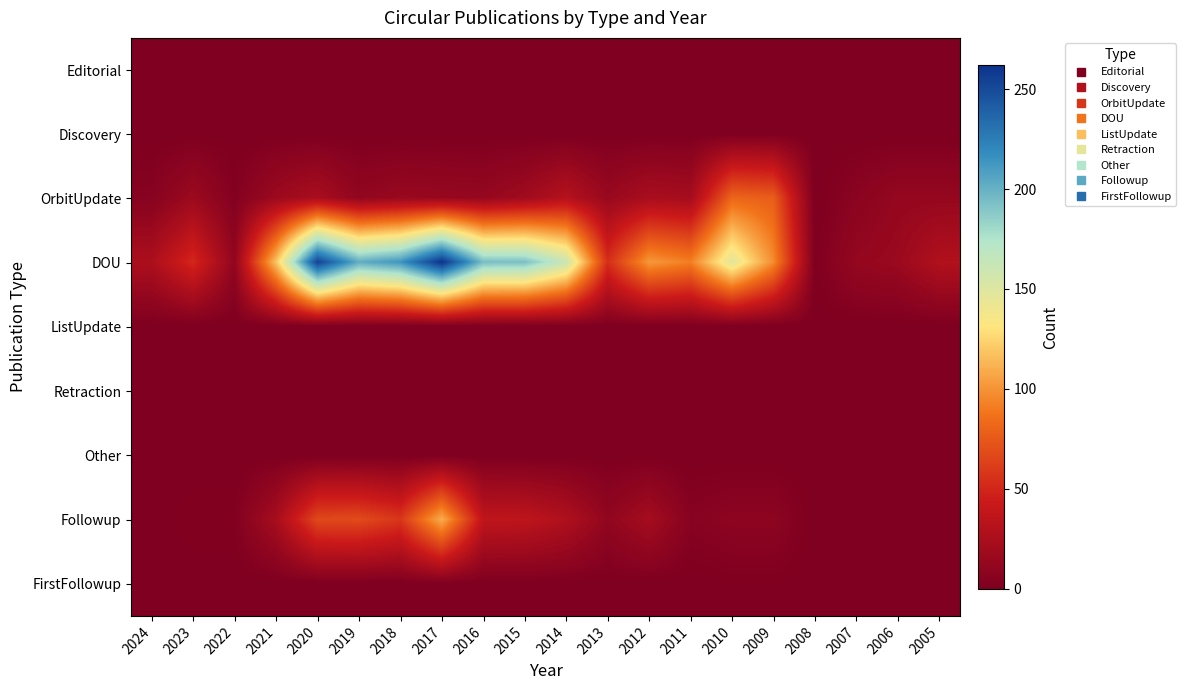

Reading left to right, what are all the values shown in this chart?

Editorial: 2024=0	2023=0	2022=0	2021=0	2020=0	2019=0	2018=0	2017=0	2016=0	2015=0	2014=0	2013=0	2012=0	2011=0	2010=0	2009=0	2008=0	2007=0	2006=0	2005=0
Discovery: 2024=0	2023=0	2022=0	2021=0	2020=0	2019=0	2018=0	2017=0	2016=0	2015=0	2014=0	2013=0	2012=0	2011=0	2010=0	2009=0	2008=0	2007=0	2006=0	2005=0
OrbitUpdate: 2024=5	2023=17	2022=3	2021=17	2020=24	2019=11	2018=15	2017=14	2016=13	2015=19	2014=31	2013=15	2012=24	2011=22	2010=81	2009=77	2008=0	2007=7	2006=13	2005=13
DOU: 2024=26	2023=51	2022=11	2021=118	2020=254	2019=202	2018=214	2017=262	2016=194	2015=193	2014=161	2013=54	2012=102	2011=92	2010=147	2009=97	2008=1	2007=13	2006=16	2005=29
ListUpdate: 2024=0	2023=0	2022=0	2021=0	2020=0	2019=0	2018=0	2017=0	2016=0	2015=0	2014=0	2013=0	2012=0	2011=0	2010=0	2009=0	2008=0	2007=0	2006=0	2005=0
Retraction: 2024=0	2023=0	2022=0	2021=0	2020=0	2019=0	2018=0	2017=0	2016=0	2015=0	2014=0	2013=0	2012=0	2011=0	2010=0	2009=0	2008=0	2007=0	2006=0	2005=0
Other: 2024=0	2023=0	2022=0	2021=0	2020=0	2019=0	2018=0	2017=0	2016=0	2015=0	2014=0	2013=0	2012=0	2011=0	2010=0	2009=0	2008=0	2007=0	2006=0	2005=0
Followup: 2024=0	2023=2	2022=2	2021=23	2020=67	2019=68	2018=58	2017=110	2016=37	2015=36	2014=28	2013=11	2012=22	2011=5	2010=8	2009=8	2008=0	2007=0	2006=0	2005=0
FirstFollowup: 2024=0	2023=0	2022=0	2021=0	2020=0	2019=0	2018=0	2017=1	2016=0	2015=0	2014=0	2013=0	2012=0	2011=0	2010=1	2009=1	2008=0	2007=0	2006=0	2005=0